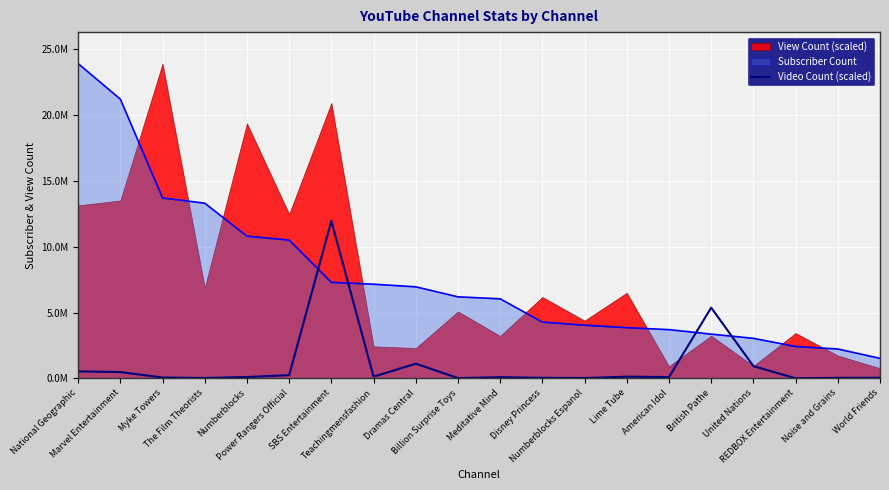

What is the label of the 13th point from the right?

Teachingmensfashion